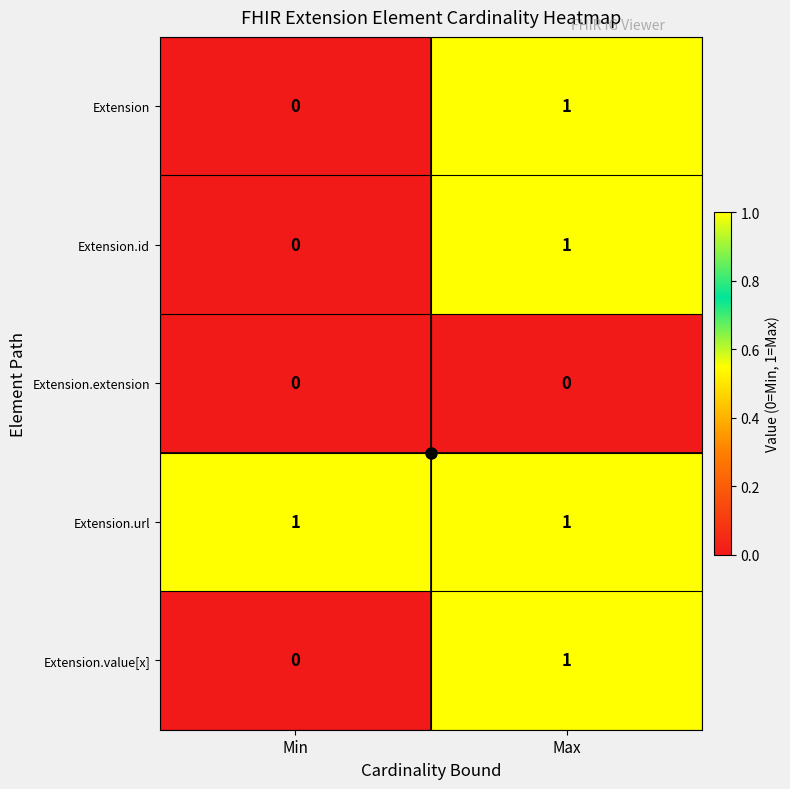

Count the number of data series in this chart.

5